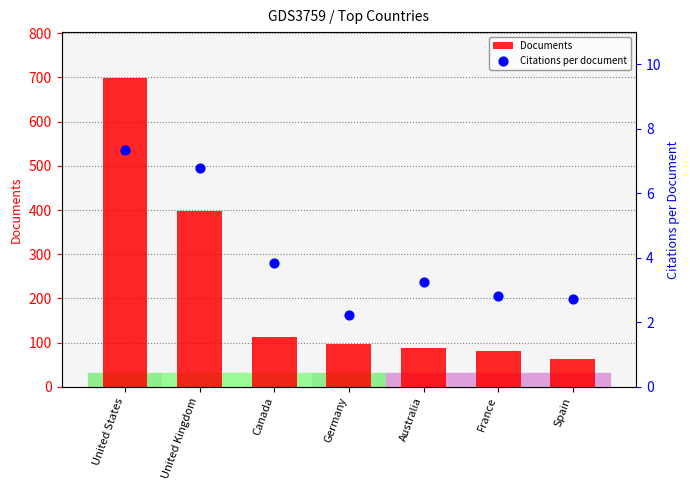

At which category is the sum across all series the highest?

United States